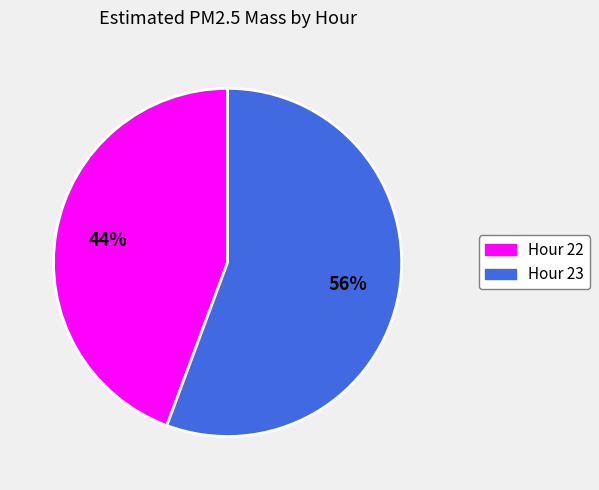

To the nearest percent, what portion does Hour 22 represent?

44%